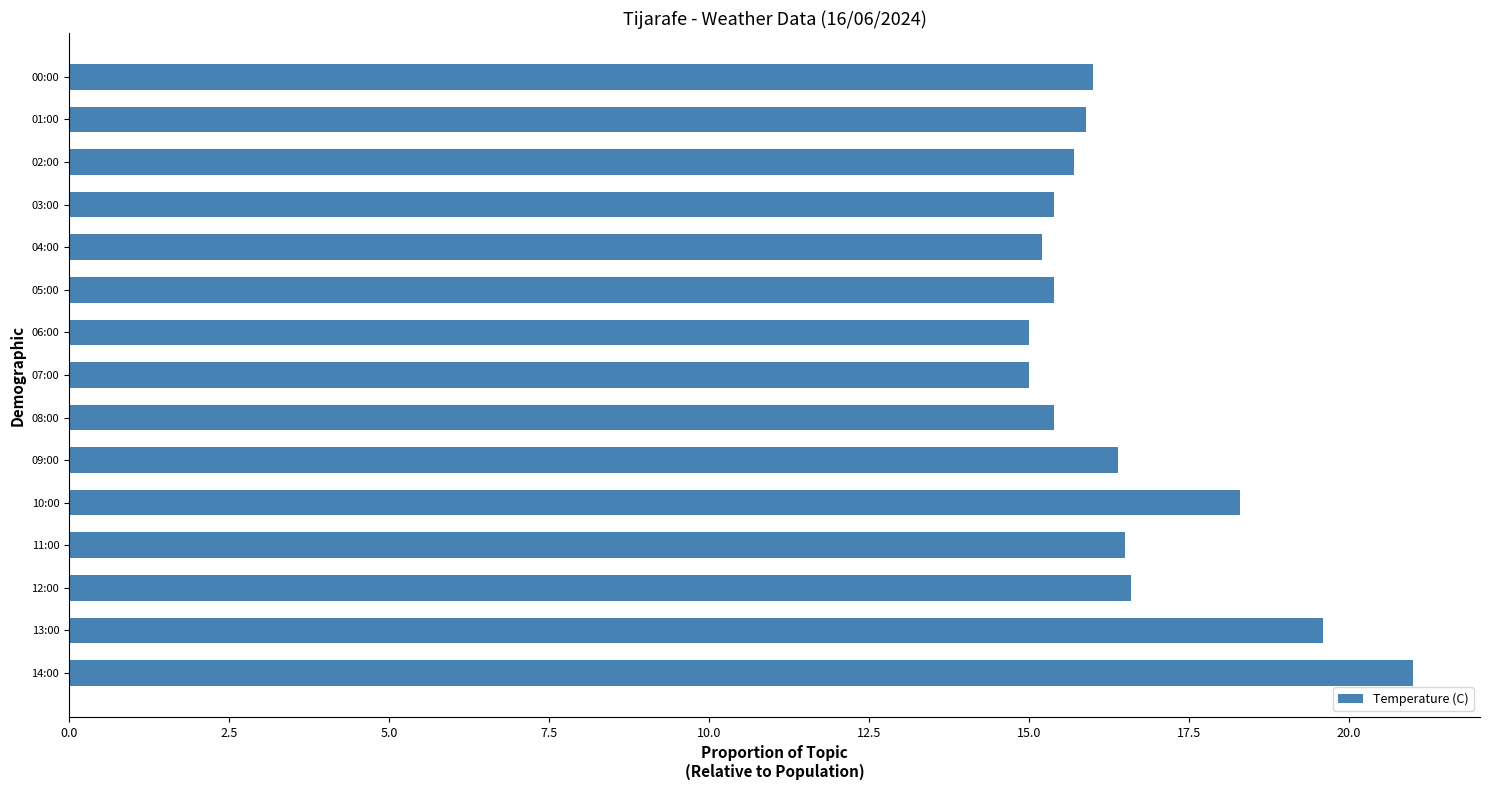

What is the maximum value shown in the chart?

21.0